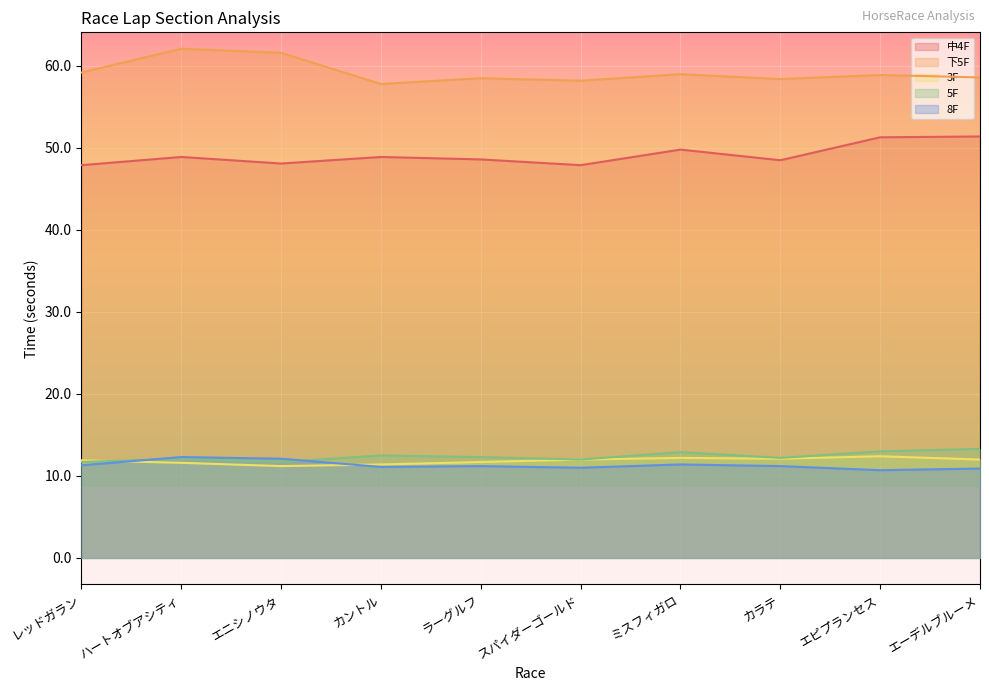

Which label corresponds to the largest value in the chart?

ハートオブアシティ